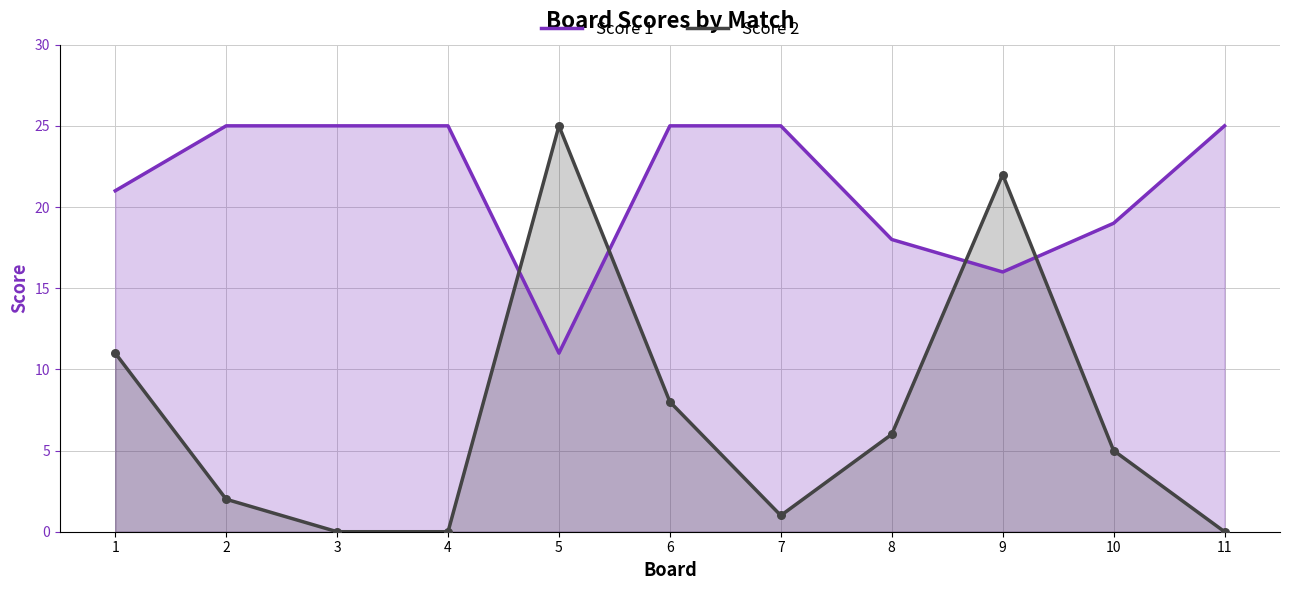

At how many categories does at least one series exceed 10?

11